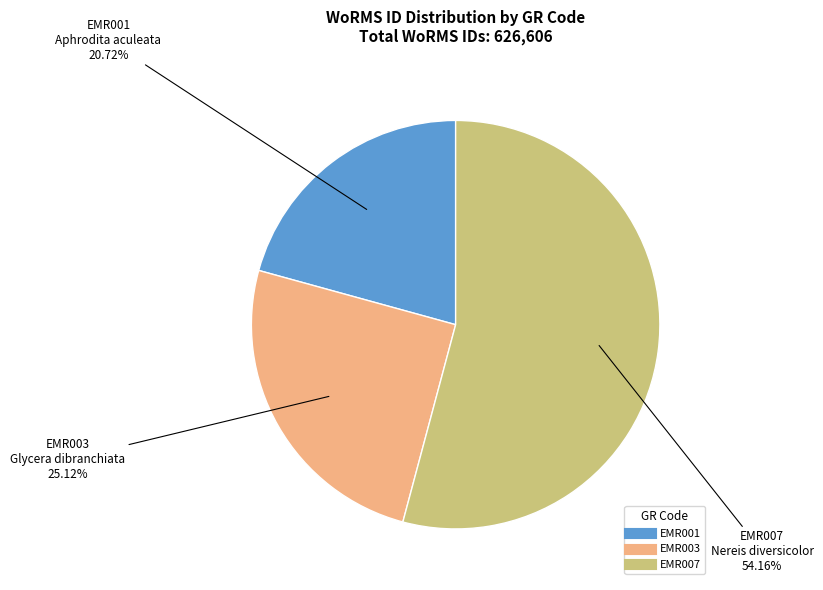

To the nearest percent, what percentage of the pie is EMR001?

21%